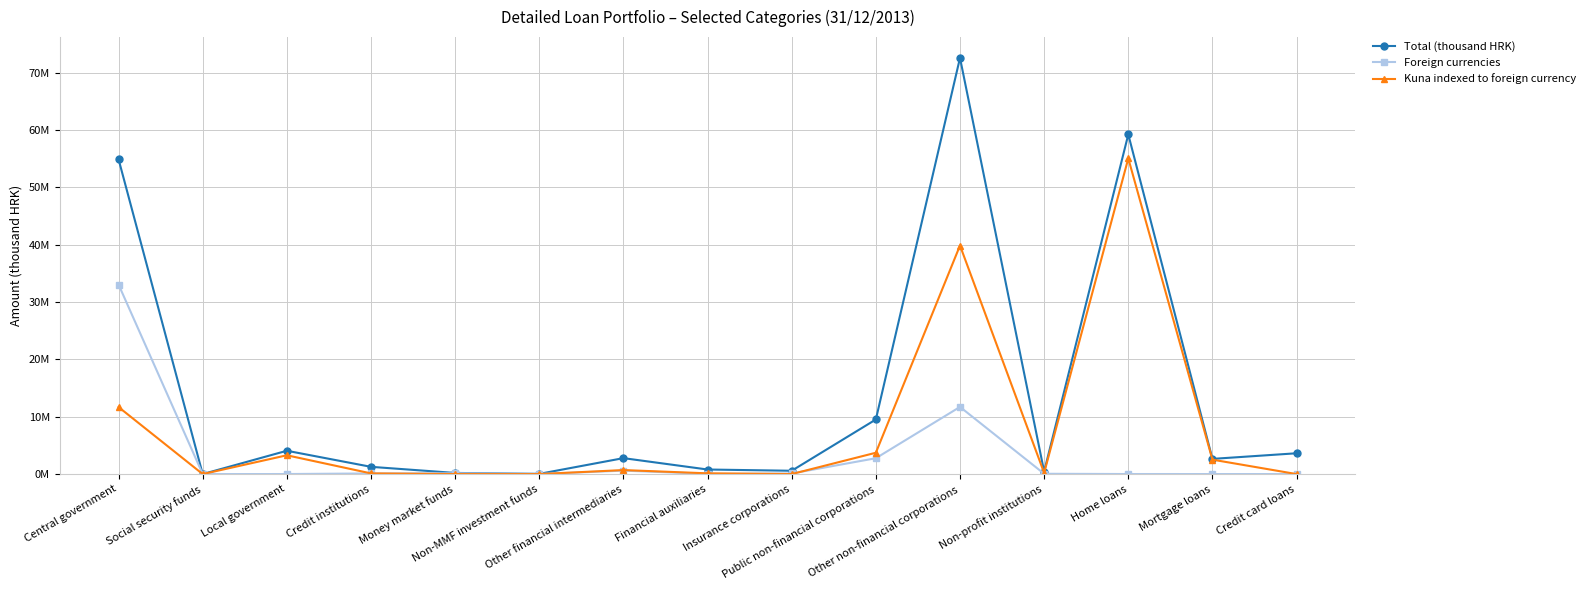

Does the chart have visible grid lines?

Yes